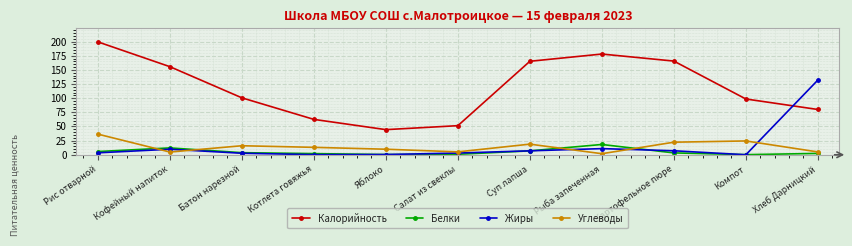

What is the value of the Калорийность point at the 11th from the left?

80.0